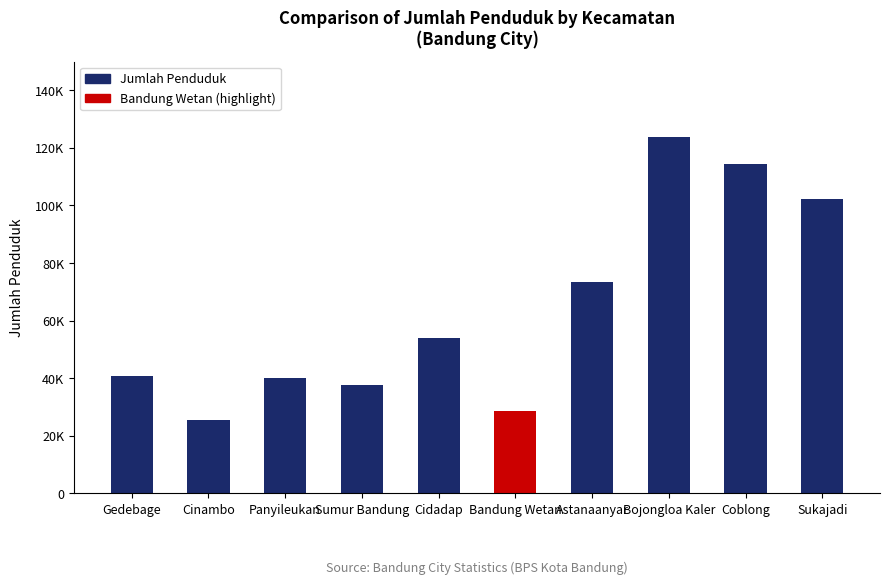

What is the sum of all Jumlah Penduduk values?

640318